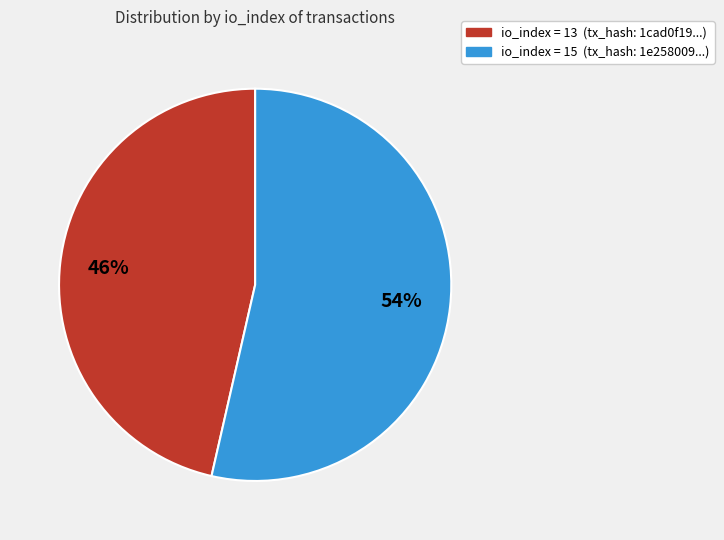

Does any single category account for the majority?

Yes